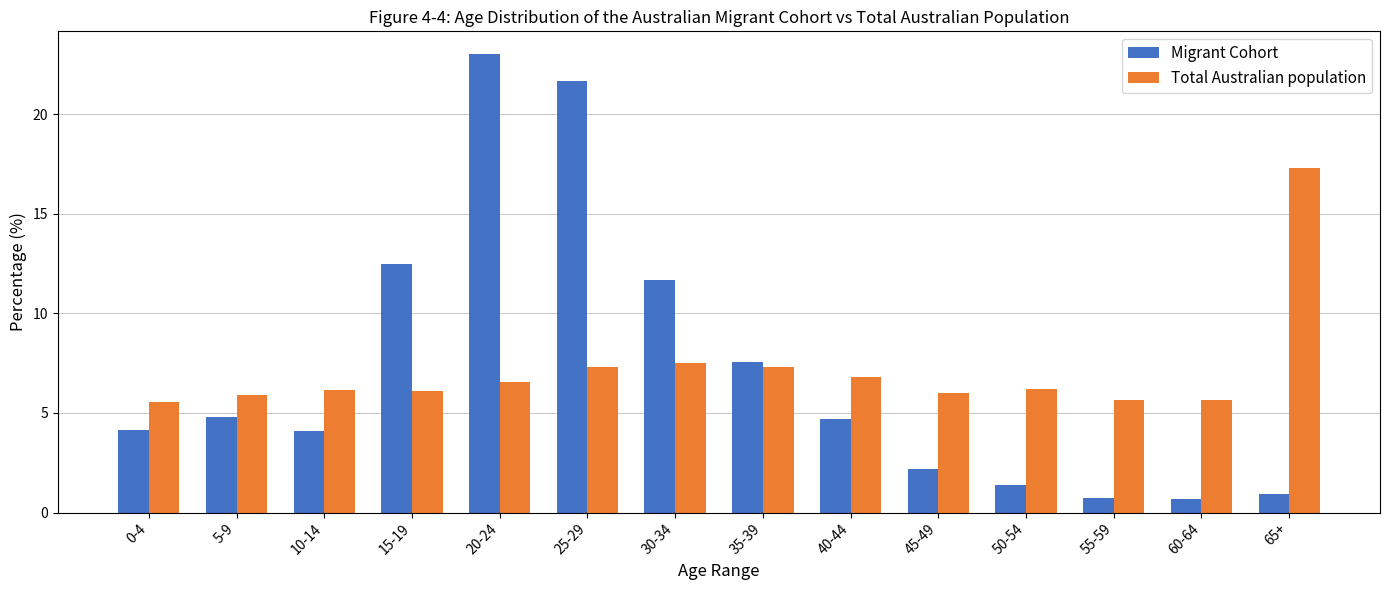

Where is Migrant Cohort nearest to the value 11?

30-34